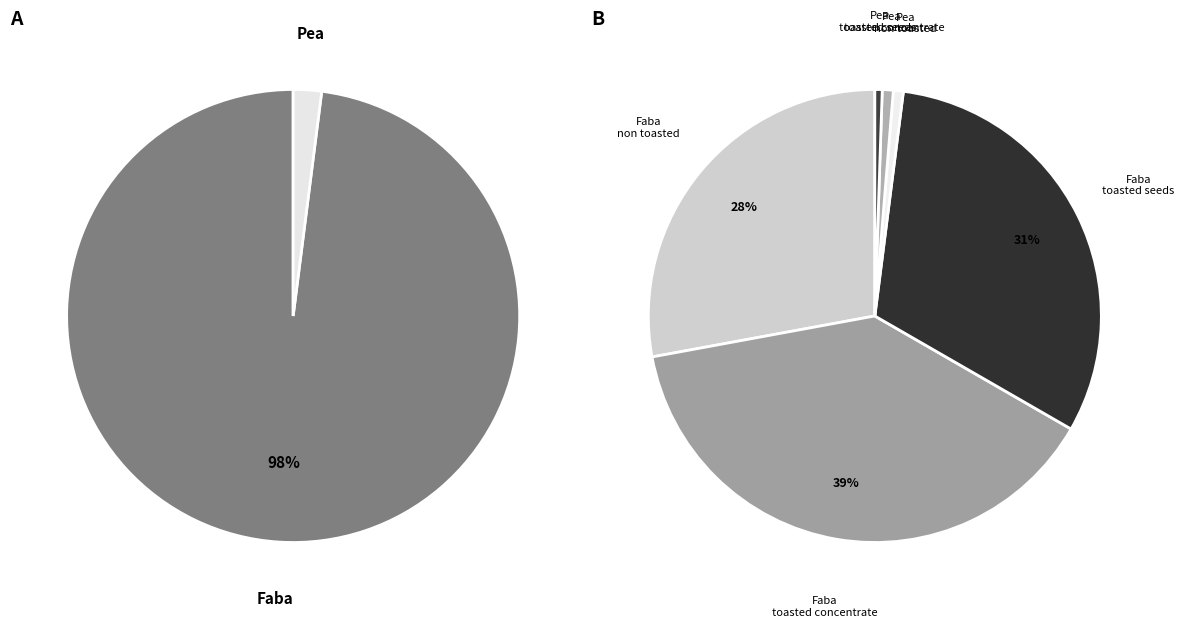

To the nearest percent, what percentage of the pie is Faba non toasted?

28%